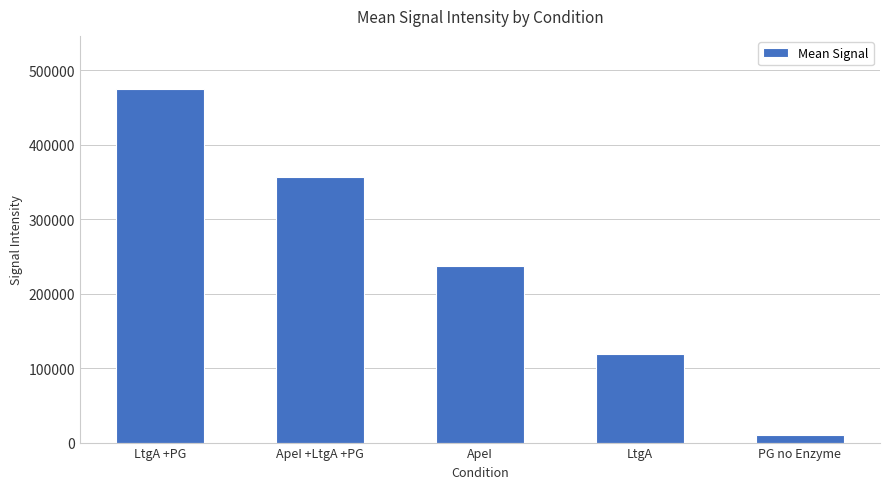

At which label is the value closest to 242406?

ApeI